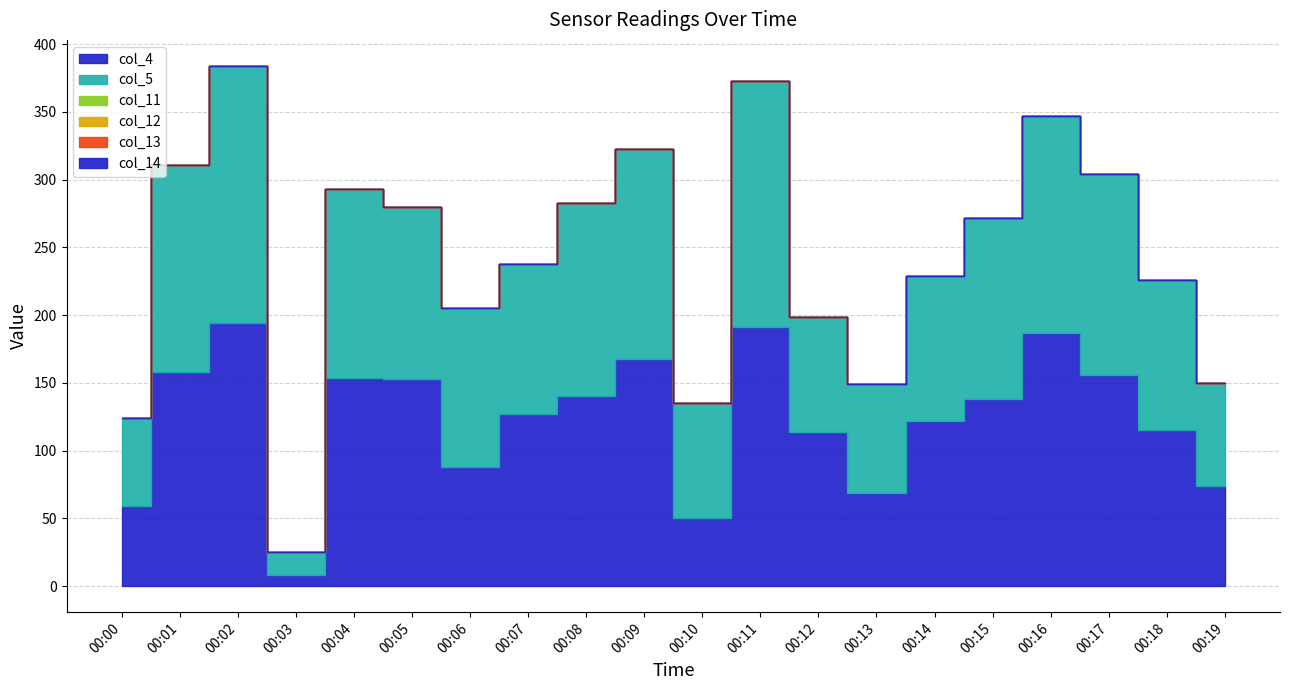

True or false: col_13 and col_4 cross at least once.

False